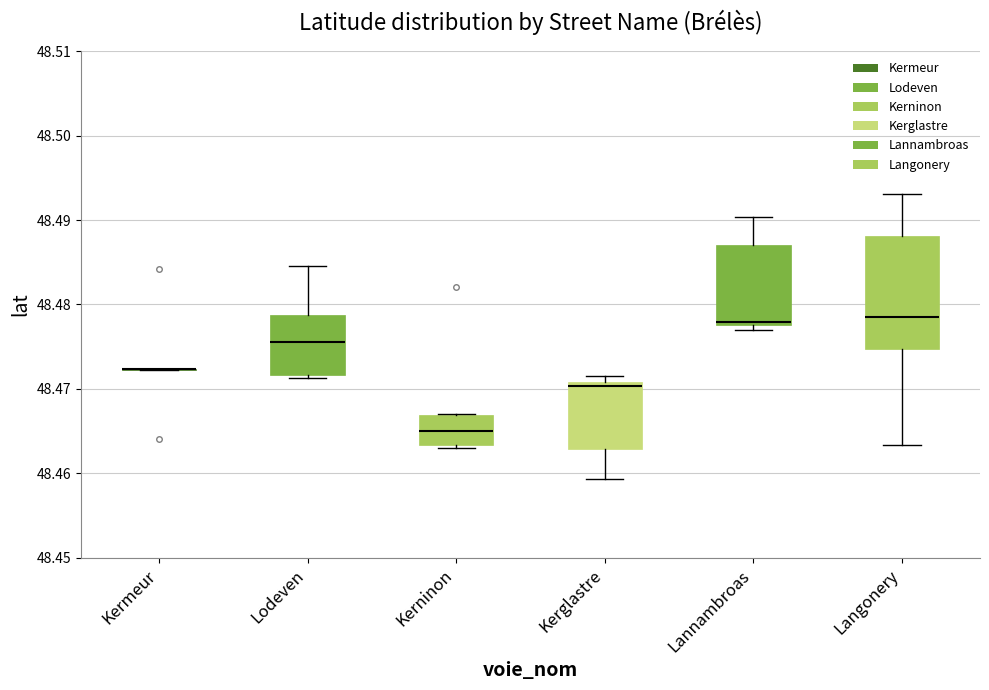

Reading left to right, read every box against the y-axis: the position of its median line, the range the box covers, and the ends of its whiskers. The values are not printed on the chart, so give them approximately, as read against the axis.

Kermeur: box collapsed to a line at 48.472, whiskers 48.472 to 48.472
Lodeven: median 48.476, box 48.472 to 48.479, whiskers 48.471 to 48.485
Kerninon: median 48.465, box 48.463 to 48.467, whiskers 48.463 (just below the box's lower edge) to 48.467
Kerglastre: median 48.470, box 48.463 to 48.471, whiskers 48.459 to 48.472
Lannambroas: median 48.478 (just above the box's lower edge), box 48.478 to 48.487, whiskers 48.477 to 48.490
Langonery: median 48.478, box 48.475 to 48.488, whiskers 48.463 to 48.493